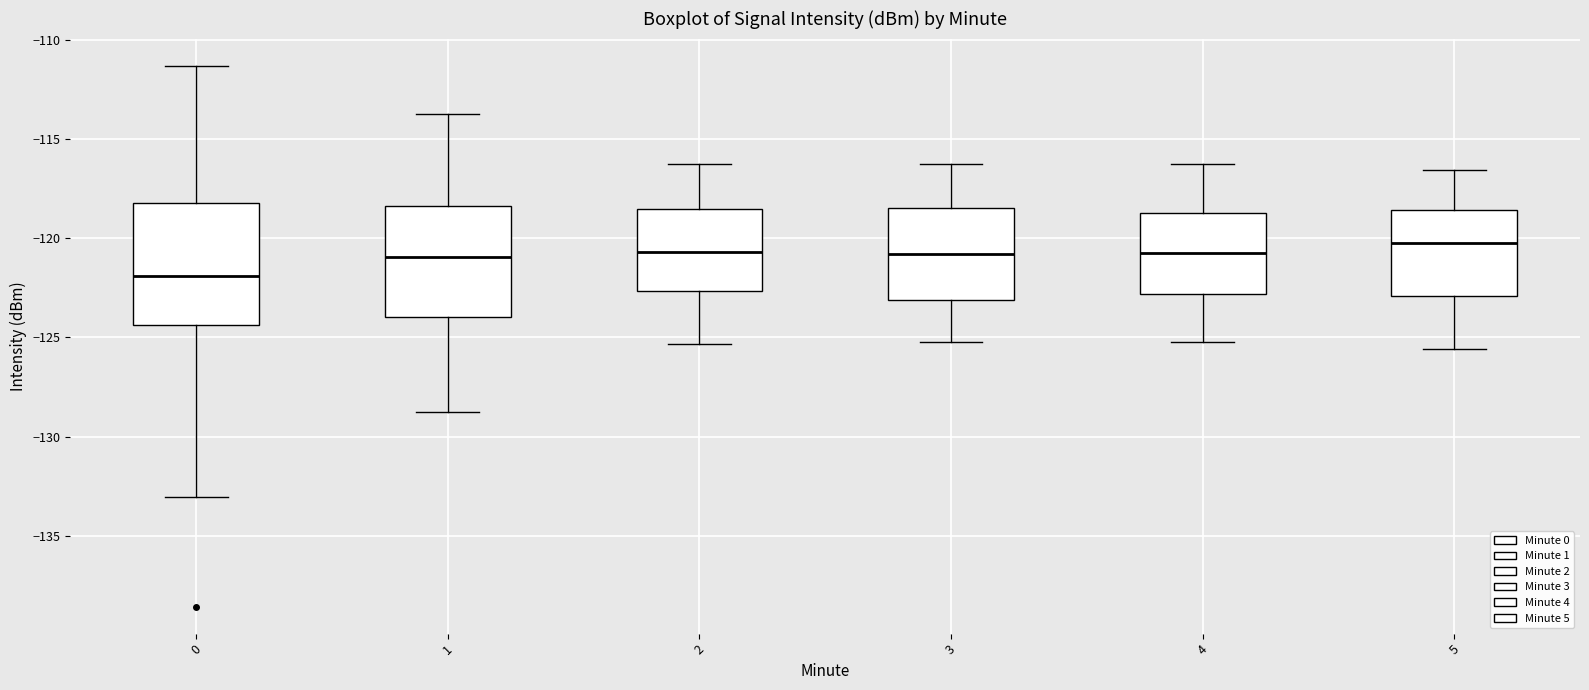

Where does the upper whisker of the box at x = 5 end on the y-axis? The values are not printed on the chart, so give them approximately, as read against the axis.

-116.5